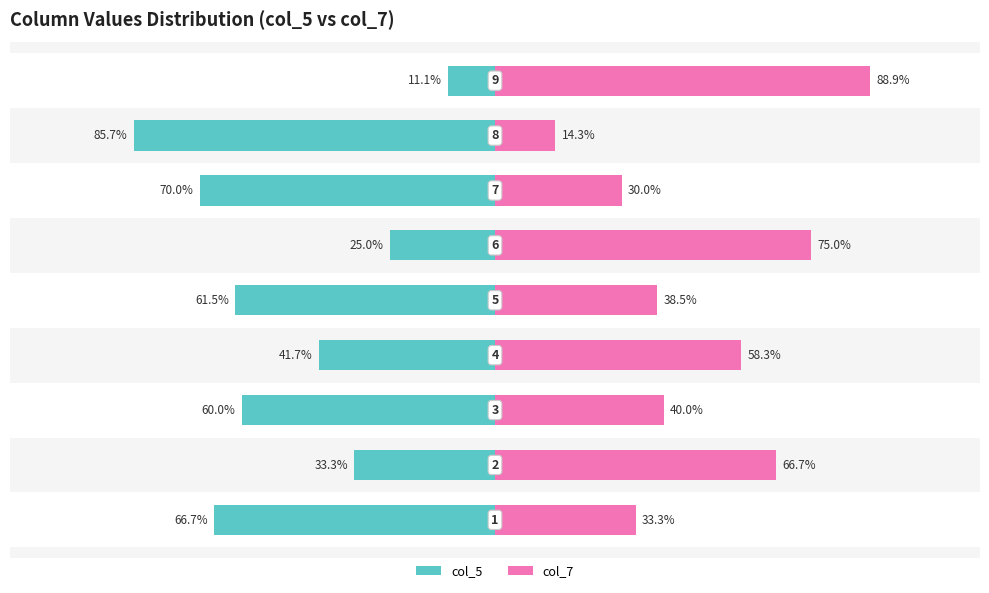

At how many categories does at least one series exceed 9?

9